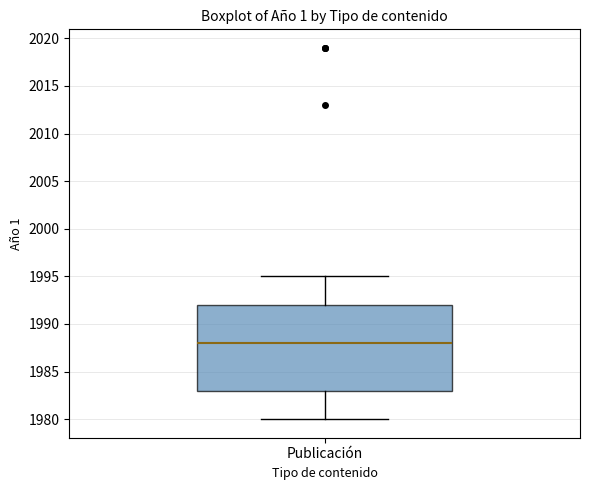

Where does the median line of the box for Publicación sit on the y-axis? The values are not printed on the chart, so give them approximately, as read against the axis.

1988